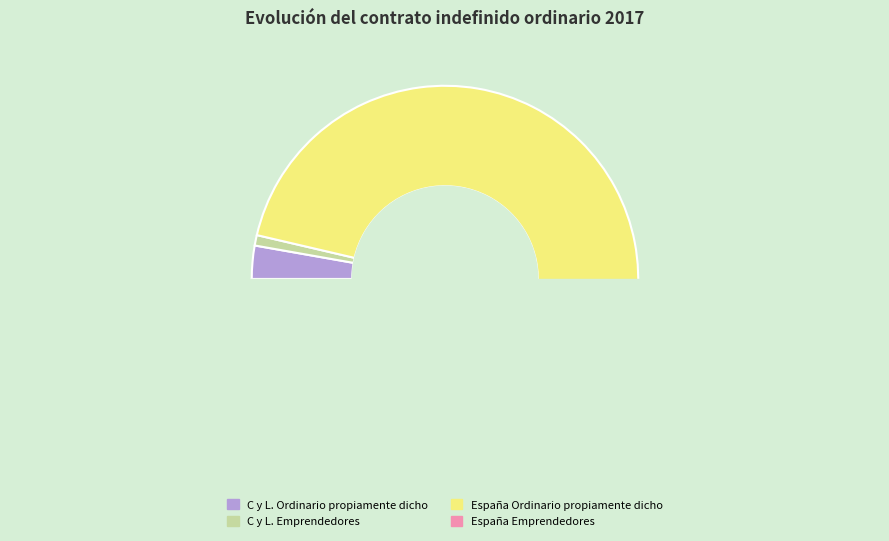

To the nearest percent, what percentage of the pie is C y L. Ordinario propiamente dicho?

3%